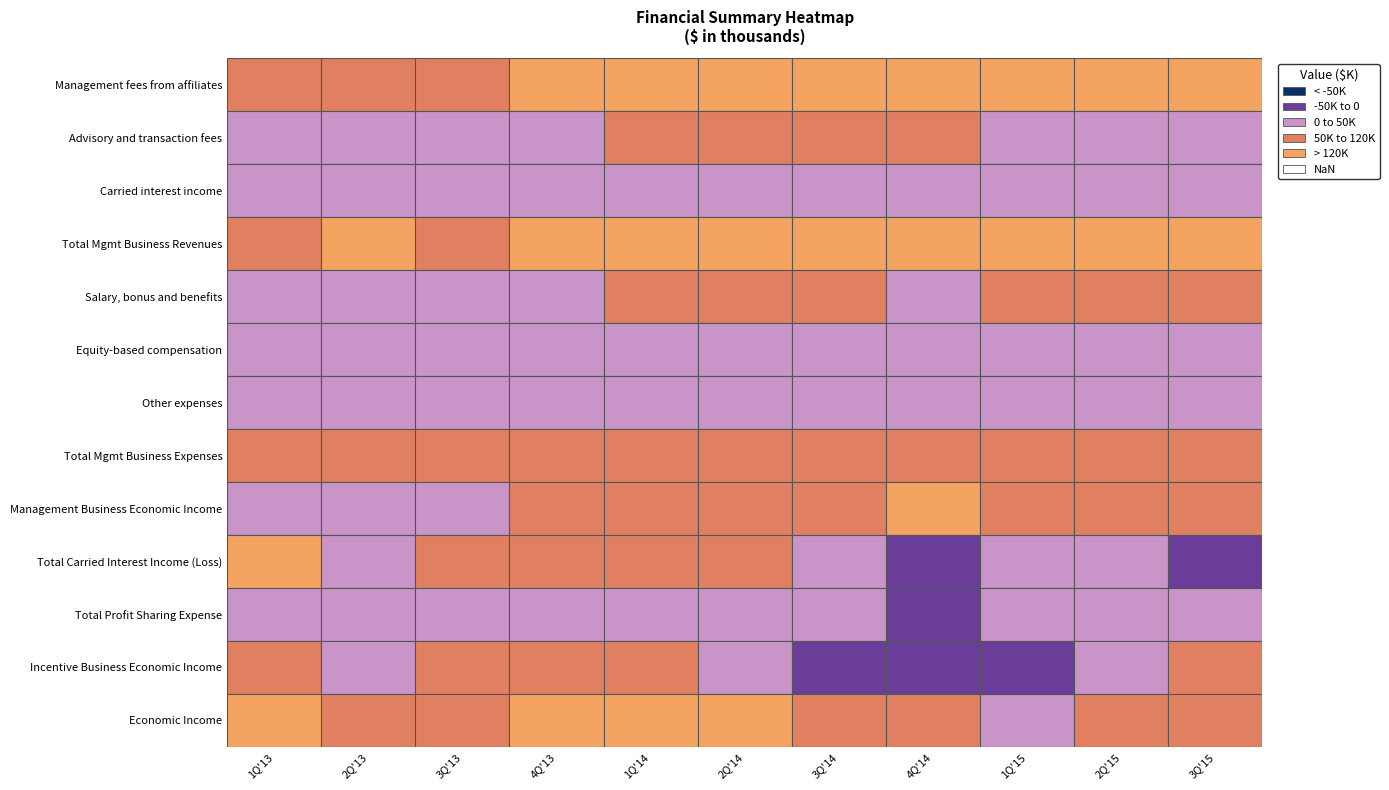

Which category has the lowest value in the Total Carried Interest Income (Loss) series?

4Q'14